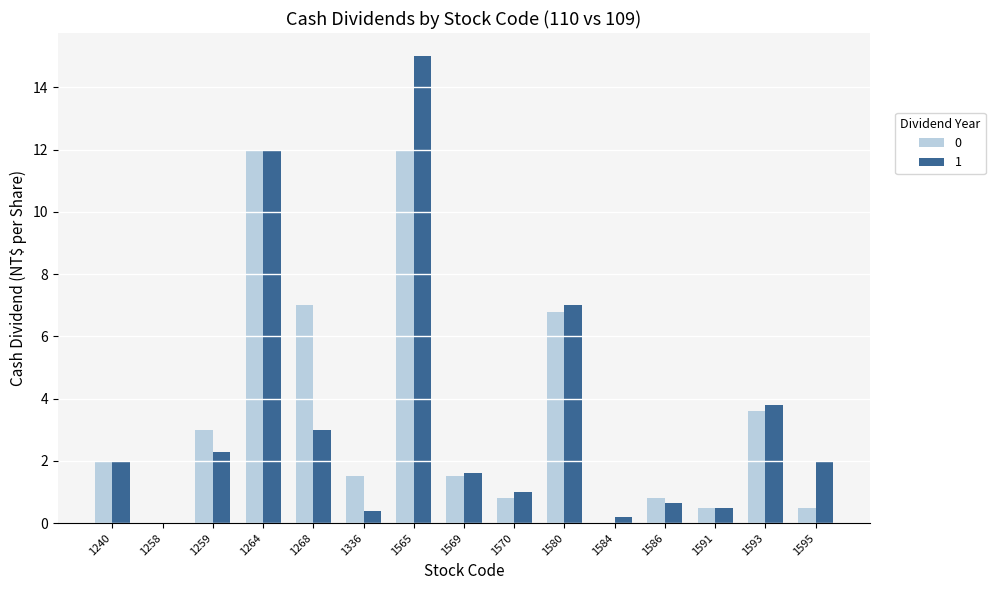

What is the maximum value for 1?

15.0